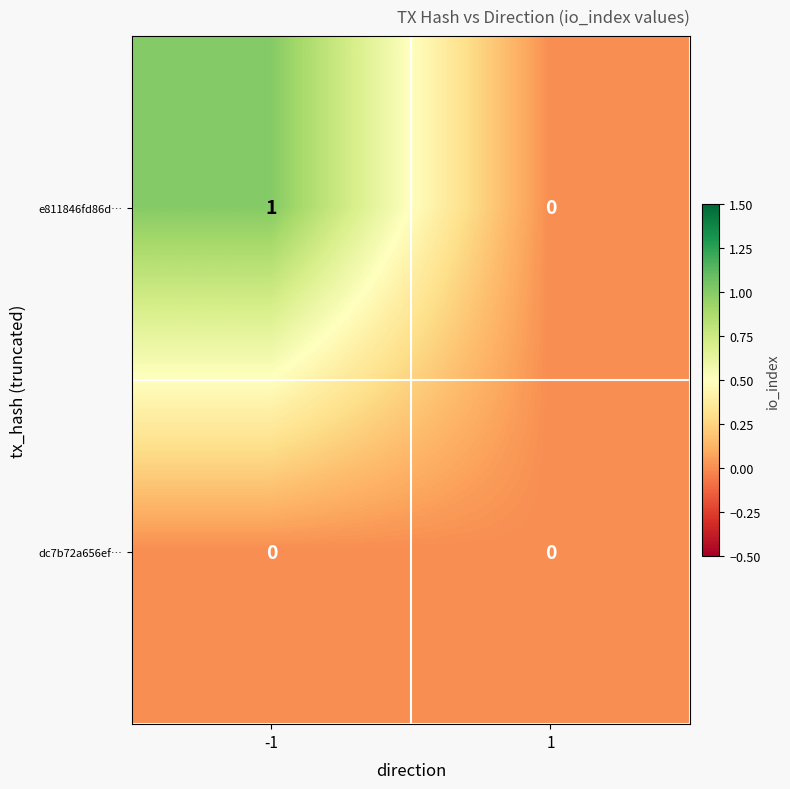

Between -1 and 1, which series saw the biggest shift?

e811846fd86d…